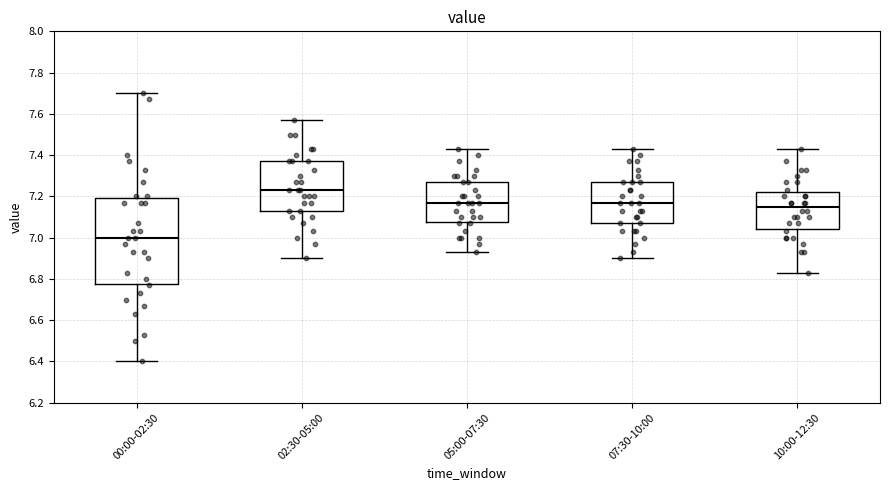

Reading left to right, read every box against the y-axis: the position of its median line, the range the box covers, and the ends of its whiskers. The values are not printed on the chart, so give them approximately, as read against the axis.

00:00-02:30: median 7.00, box 6.78 to 7.20, whiskers 6.40 to 7.70
02:30-05:00: median 7.24, box 7.14 to 7.38, whiskers 6.90 to 7.58
05:00-07:30: median 7.18, box 7.08 to 7.28, whiskers 6.94 to 7.44
07:30-10:00: median 7.18, box 7.08 to 7.28, whiskers 6.90 to 7.44
10:00-12:30: median 7.16, box 7.04 to 7.22, whiskers 6.84 to 7.44